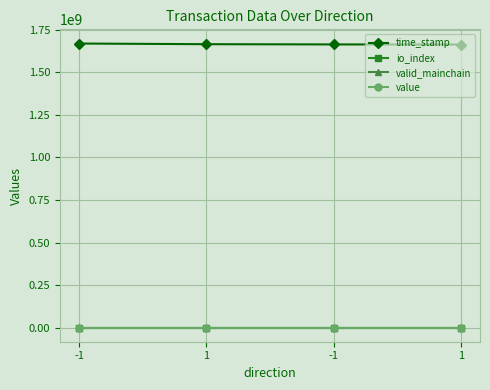

Read the valid_mainchain value at 1.

1.0